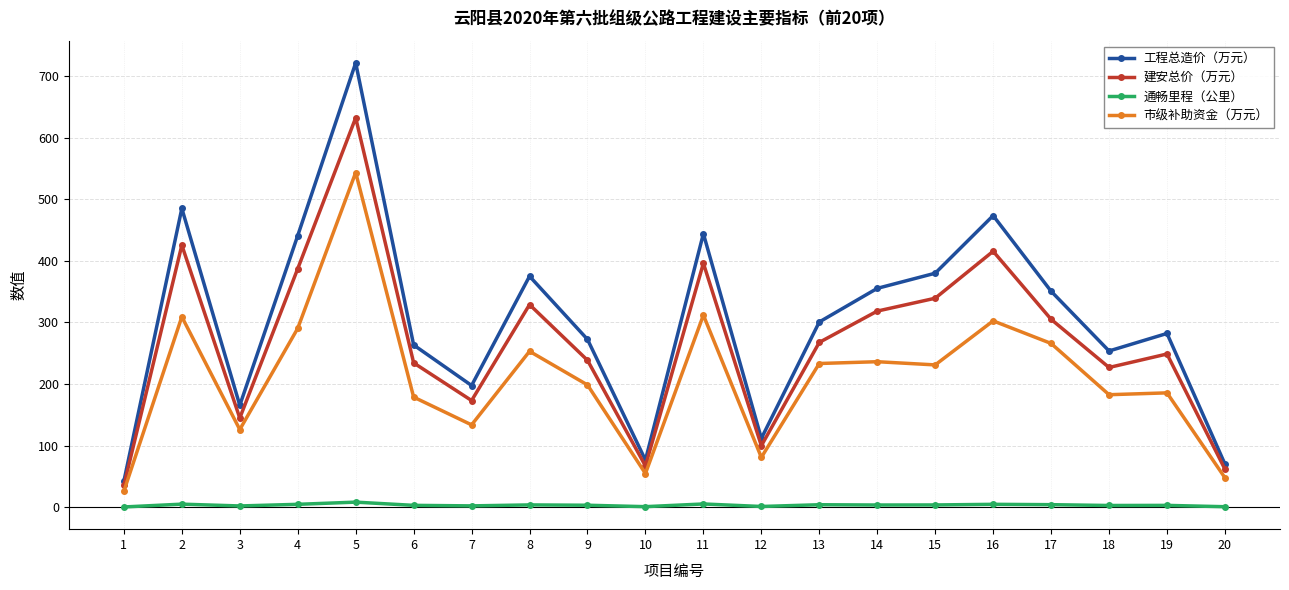

List the series in order of their peak value, highest first.

工程总造价（万元）, 建安总价（万元）, 市级补助资金（万元）, 通畅里程（公里）